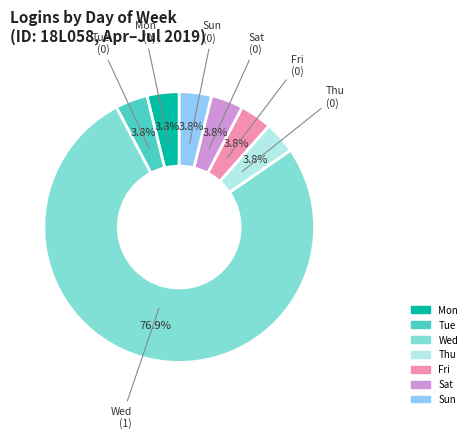

Which slice is the largest?

Wed